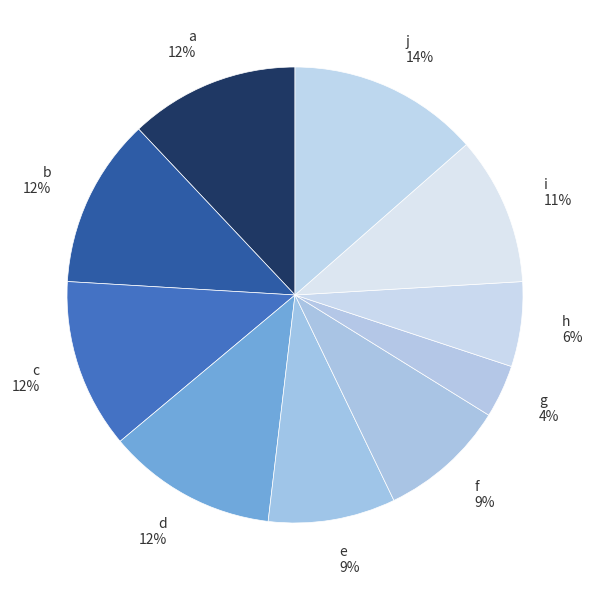

What percentage is the b slice, to the nearest percent?

12%